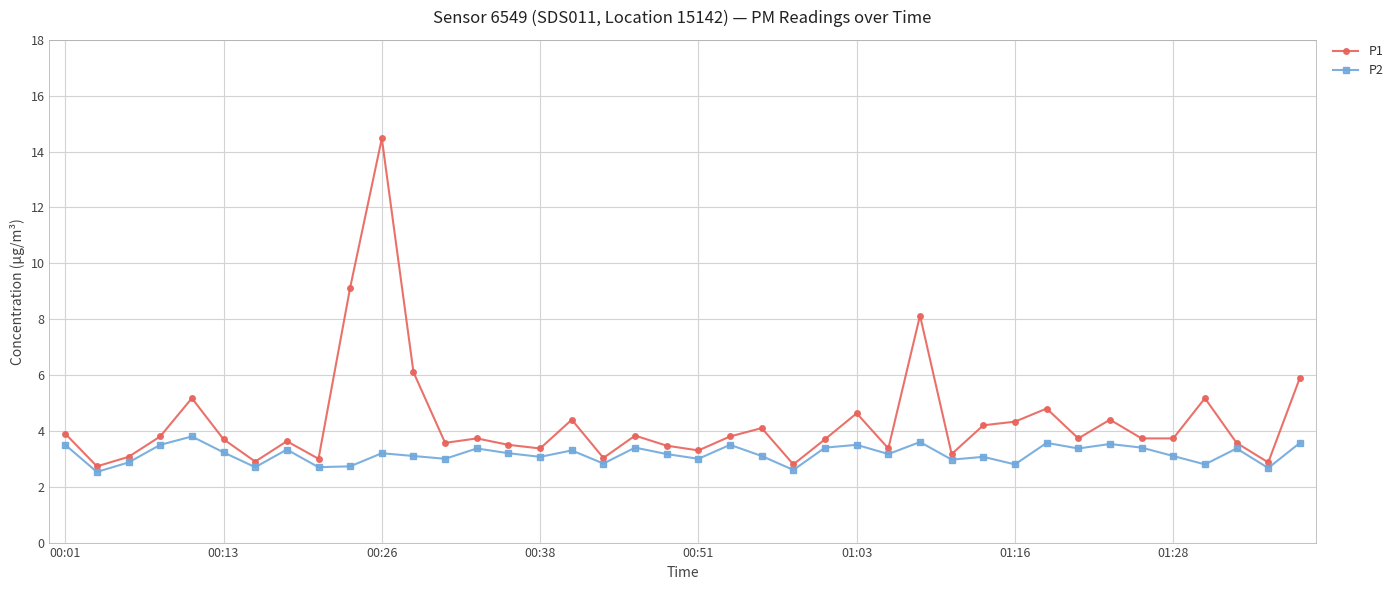

Which series has the widest spread of values?

P1